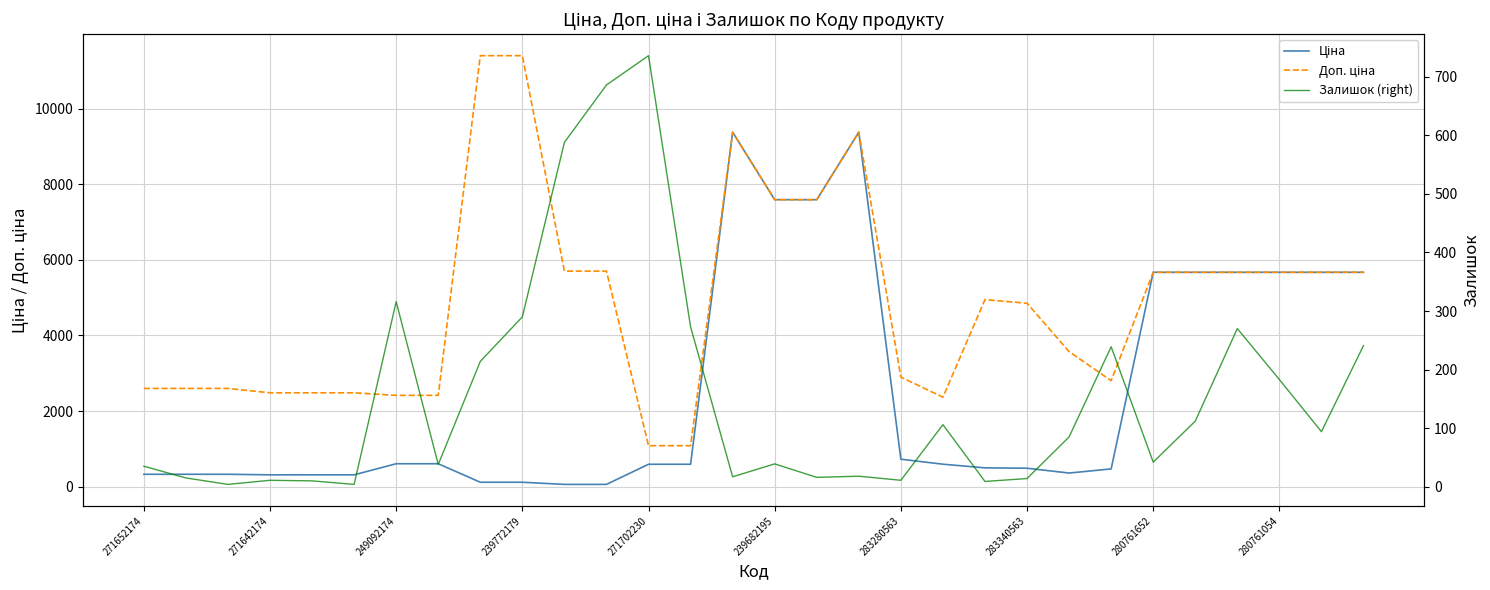

How many categories are shown in the chart?

30